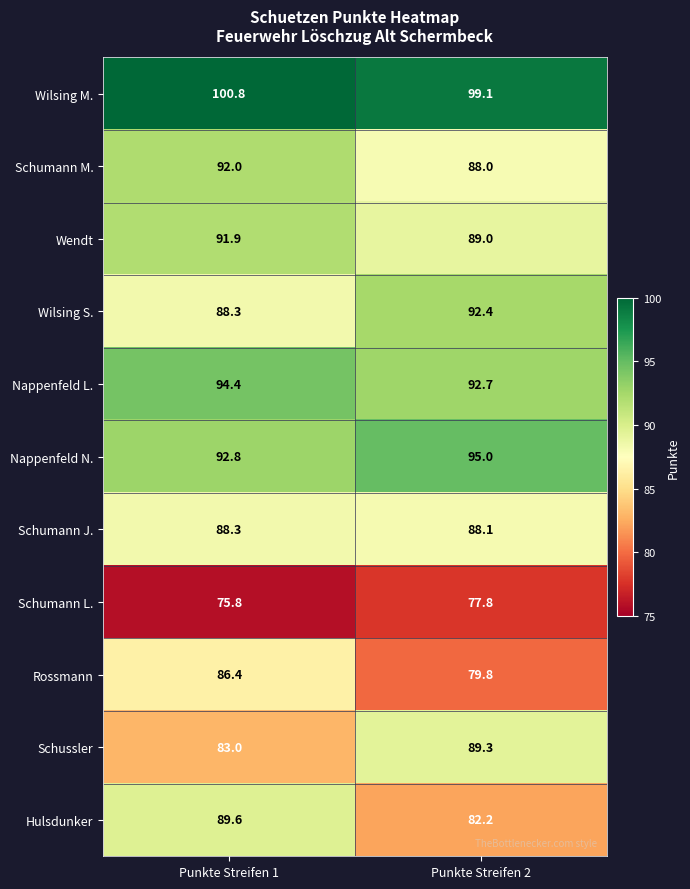

What is the total value across all series at Punkte Streifen 1?

983.3